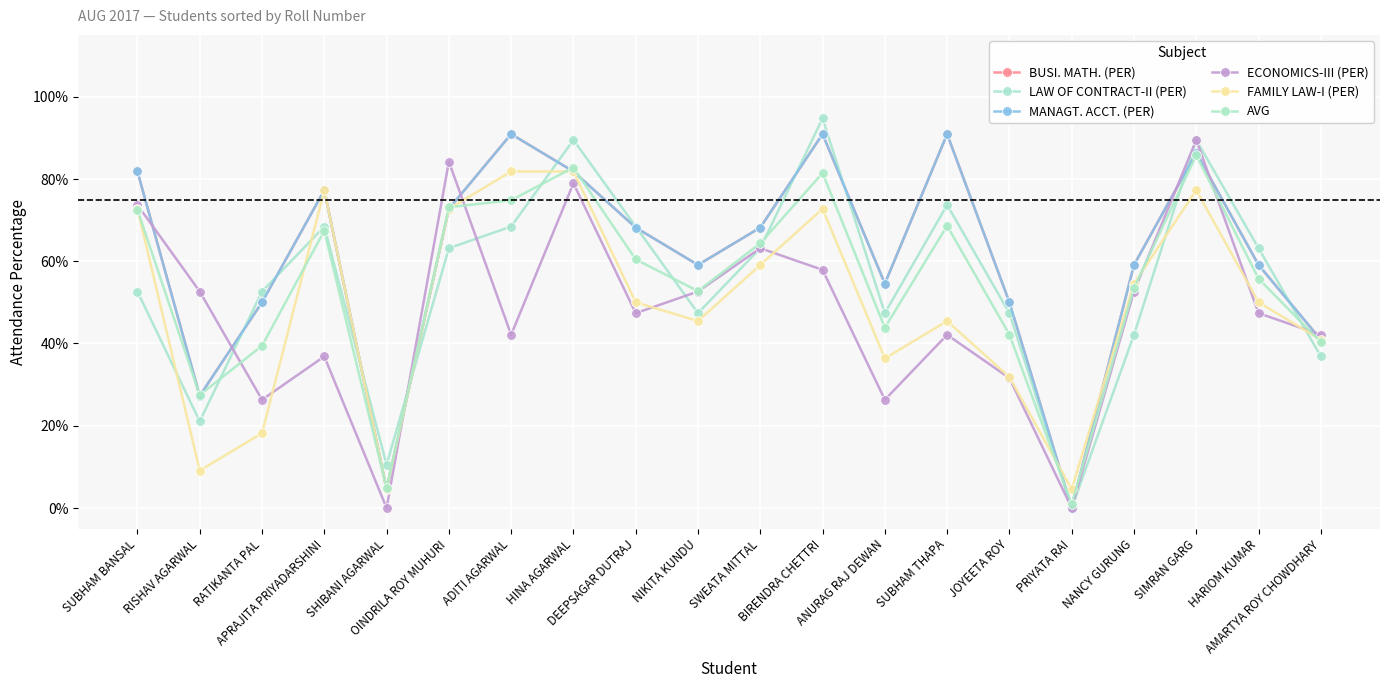

Reading right to left, transcribe all the data shown in this chart.

BUSI. MATH. (PER): AMARTYA ROY CHOWDHARY=0.4	HARIOM KUMAR=0.6	SIMRAN GARG=0.9	NANCY GURUNG=0.6	PRIYATA RAI=0.0	JOYEETA ROY=0.5	SUBHAM THAPA=0.9	ANURAG RAJ DEWAN=0.5	BIRENDRA CHETTRI=0.9	SWEATA MITTAL=0.7	NIKITA KUNDU=0.6	DEEPSAGAR DUTRAJ=0.7	HINA AGARWAL=0.8	ADITI AGARWAL=0.9	OINDRILA ROY MUHURI=0.7	SHIBANI AGARWAL=0.0	APRAJITA PRIYADARSHINI=0.8	RATIKANTA PAL=0.5	RISHAV AGARWAL=0.3	SUBHAM BANSAL=0.8
LAW OF CONTRACT-II (PER): AMARTYA ROY CHOWDHARY=0.4	HARIOM KUMAR=0.6	SIMRAN GARG=0.9	NANCY GURUNG=0.4	PRIYATA RAI=0.0	JOYEETA ROY=0.5	SUBHAM THAPA=0.7	ANURAG RAJ DEWAN=0.5	BIRENDRA CHETTRI=0.9	SWEATA MITTAL=0.6	NIKITA KUNDU=0.5	DEEPSAGAR DUTRAJ=0.7	HINA AGARWAL=0.9	ADITI AGARWAL=0.7	OINDRILA ROY MUHURI=0.6	SHIBANI AGARWAL=0.1	APRAJITA PRIYADARSHINI=0.7	RATIKANTA PAL=0.5	RISHAV AGARWAL=0.2	SUBHAM BANSAL=0.5
MANAGT. ACCT. (PER): AMARTYA ROY CHOWDHARY=0.4	HARIOM KUMAR=0.6	SIMRAN GARG=0.9	NANCY GURUNG=0.6	PRIYATA RAI=0.0	JOYEETA ROY=0.5	SUBHAM THAPA=0.9	ANURAG RAJ DEWAN=0.5	BIRENDRA CHETTRI=0.9	SWEATA MITTAL=0.7	NIKITA KUNDU=0.6	DEEPSAGAR DUTRAJ=0.7	HINA AGARWAL=0.8	ADITI AGARWAL=0.9	OINDRILA ROY MUHURI=0.7	SHIBANI AGARWAL=0.0	APRAJITA PRIYADARSHINI=0.8	RATIKANTA PAL=0.5	RISHAV AGARWAL=0.3	SUBHAM BANSAL=0.8
ECONOMICS-III (PER): AMARTYA ROY CHOWDHARY=0.4	HARIOM KUMAR=0.5	SIMRAN GARG=0.9	NANCY GURUNG=0.5	PRIYATA RAI=0.0	JOYEETA ROY=0.3	SUBHAM THAPA=0.4	ANURAG RAJ DEWAN=0.3	BIRENDRA CHETTRI=0.6	SWEATA MITTAL=0.6	NIKITA KUNDU=0.5	DEEPSAGAR DUTRAJ=0.5	HINA AGARWAL=0.8	ADITI AGARWAL=0.4	OINDRILA ROY MUHURI=0.8	SHIBANI AGARWAL=0.0	APRAJITA PRIYADARSHINI=0.4	RATIKANTA PAL=0.3	RISHAV AGARWAL=0.5	SUBHAM BANSAL=0.7
FAMILY LAW-I (PER): AMARTYA ROY CHOWDHARY=0.4	HARIOM KUMAR=0.5	SIMRAN GARG=0.8	NANCY GURUNG=0.5	PRIYATA RAI=0.0	JOYEETA ROY=0.3	SUBHAM THAPA=0.5	ANURAG RAJ DEWAN=0.4	BIRENDRA CHETTRI=0.7	SWEATA MITTAL=0.6	NIKITA KUNDU=0.5	DEEPSAGAR DUTRAJ=0.5	HINA AGARWAL=0.8	ADITI AGARWAL=0.8	OINDRILA ROY MUHURI=0.7	SHIBANI AGARWAL=0.0	APRAJITA PRIYADARSHINI=0.8	RATIKANTA PAL=0.2	RISHAV AGARWAL=0.1	SUBHAM BANSAL=0.7
AVG: AMARTYA ROY CHOWDHARY=0.4	HARIOM KUMAR=0.6	SIMRAN GARG=0.9	NANCY GURUNG=0.5	PRIYATA RAI=0.0	JOYEETA ROY=0.4	SUBHAM THAPA=0.7	ANURAG RAJ DEWAN=0.4	BIRENDRA CHETTRI=0.8	SWEATA MITTAL=0.6	NIKITA KUNDU=0.5	DEEPSAGAR DUTRAJ=0.6	HINA AGARWAL=0.8	ADITI AGARWAL=0.7	OINDRILA ROY MUHURI=0.7	SHIBANI AGARWAL=0.0	APRAJITA PRIYADARSHINI=0.7	RATIKANTA PAL=0.4	RISHAV AGARWAL=0.3	SUBHAM BANSAL=0.7